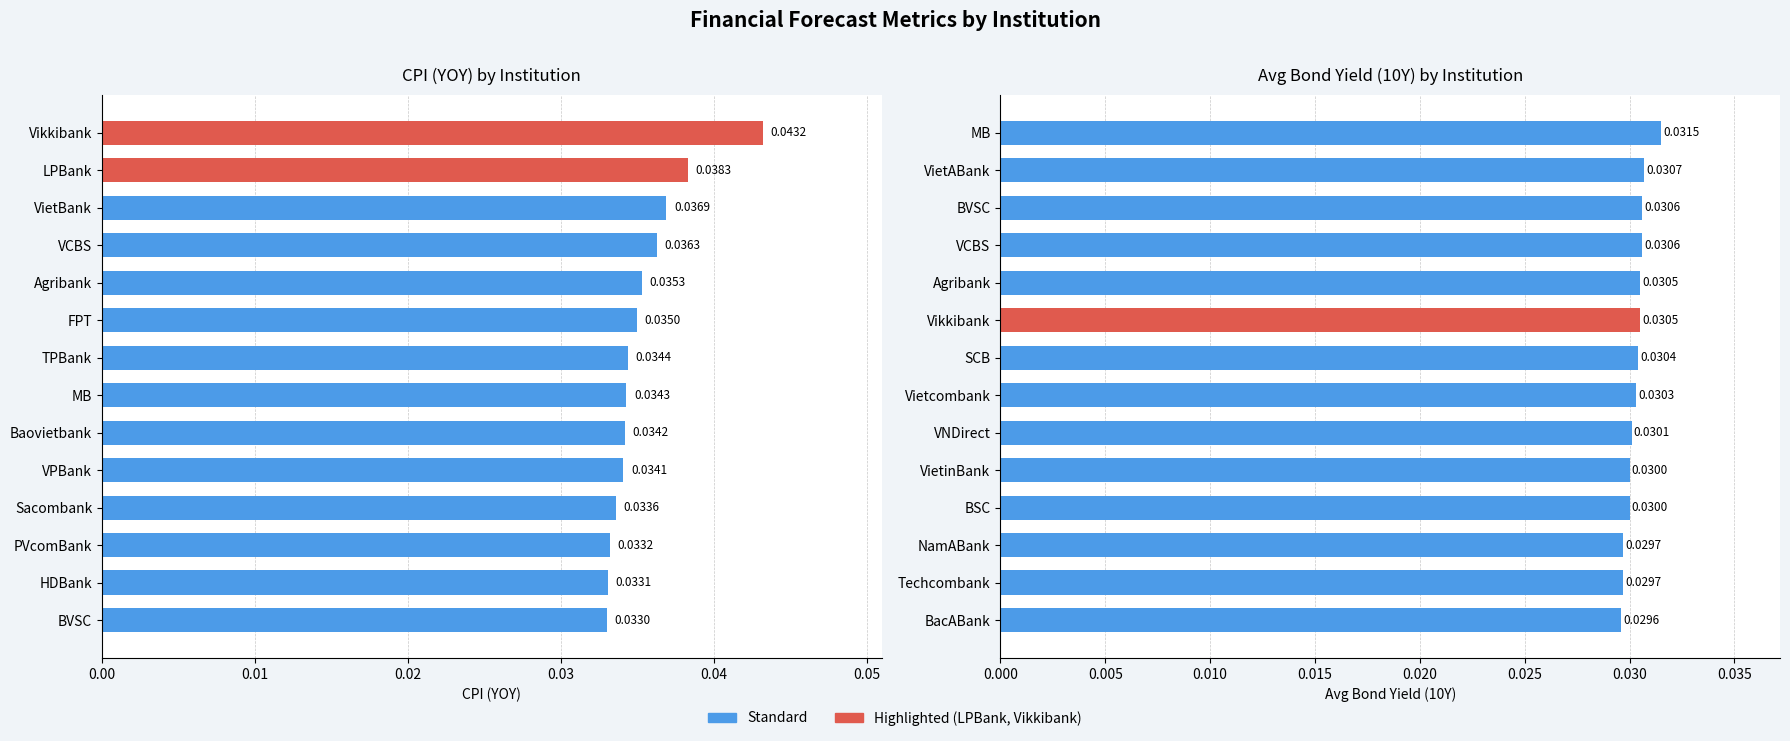

Is the value of Avg Bond Yield (10Y) at 8 greater than the value of CPI (YOY) at 0.04?

No